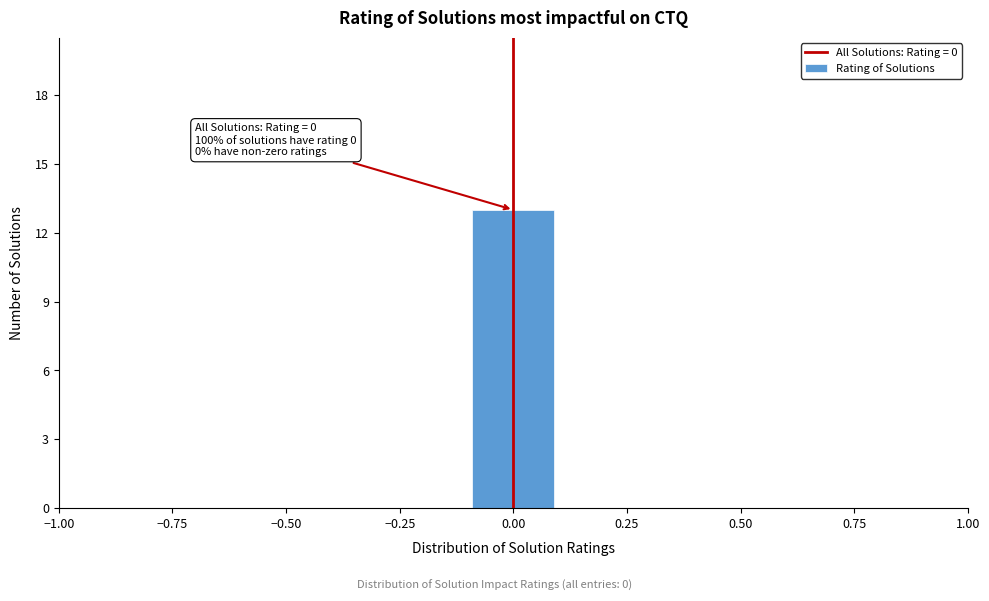

Over which range of the x-axis is the bar tallest?

-0.1 to 0.1